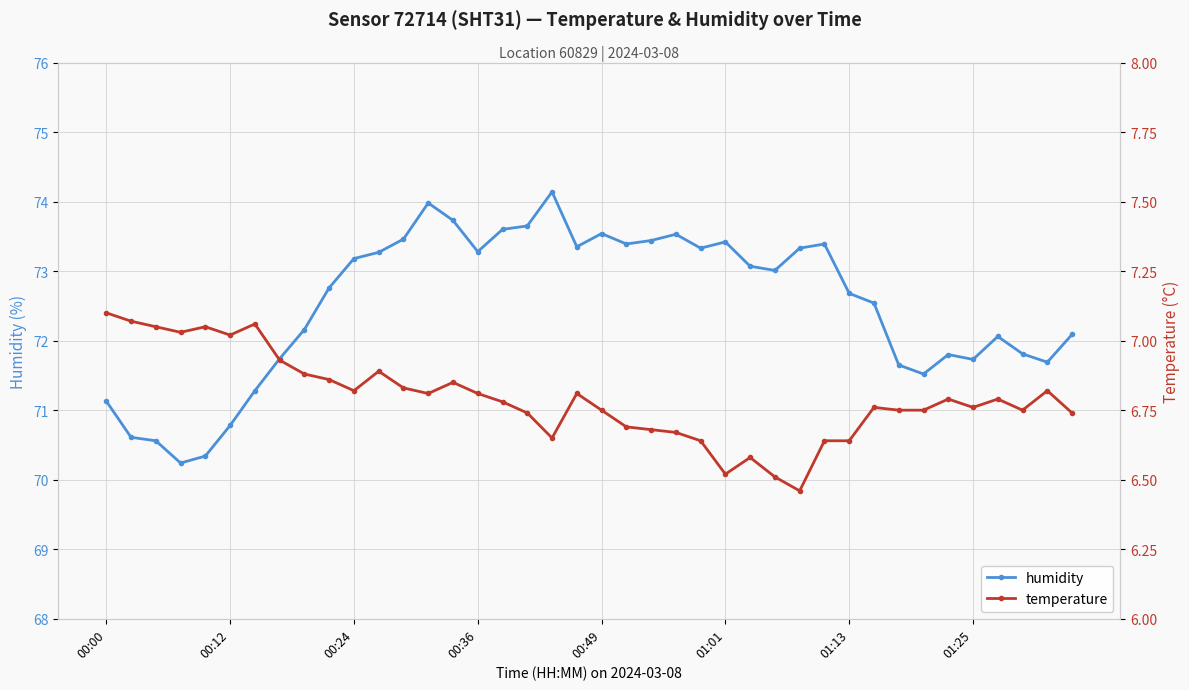

What is the difference between the humidity values at 8 and 36?

0.1